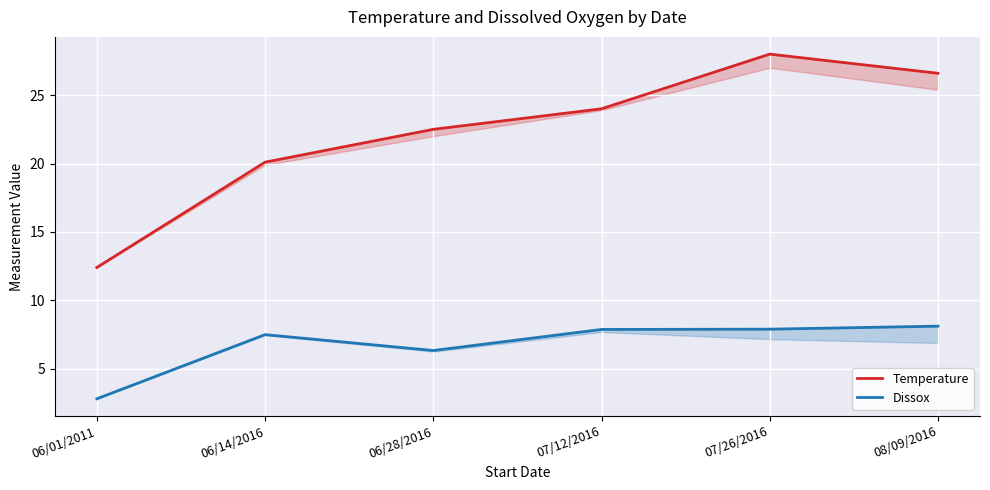

Which category has the lowest value across all series?

06/01/2011